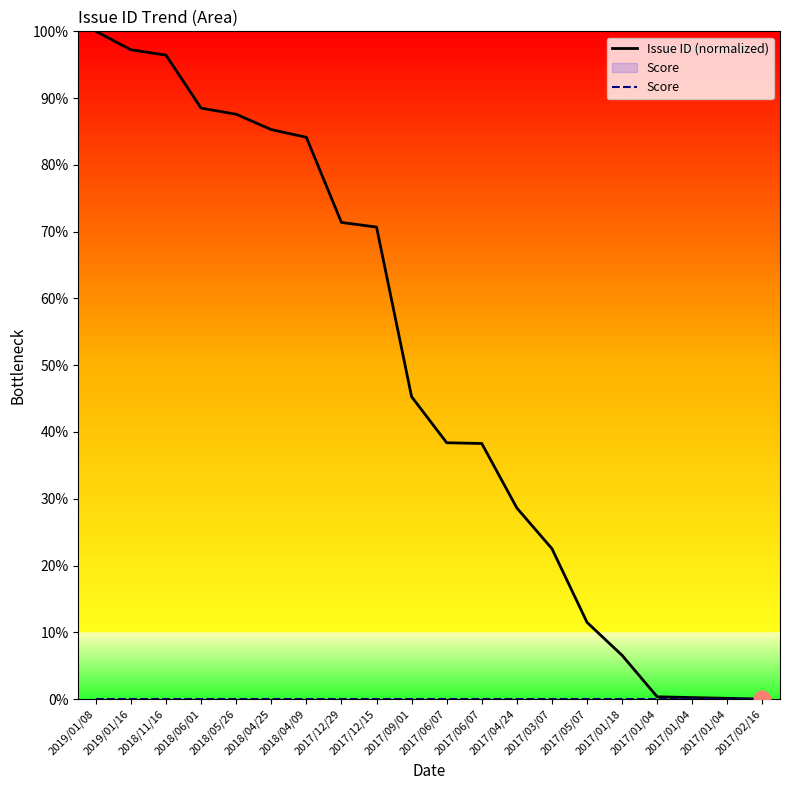

Does the chart have visible grid lines?

No